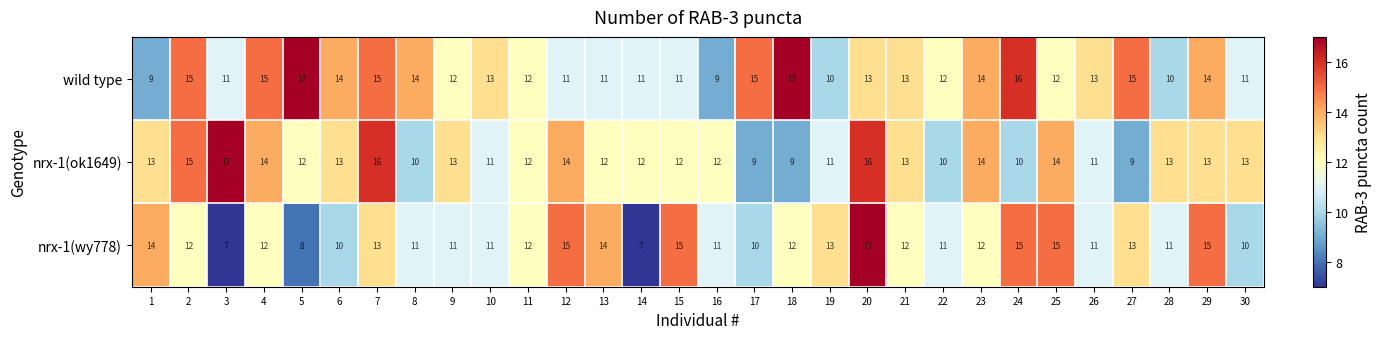

Which series has the widest spread of values?

nrx-1(wy778)